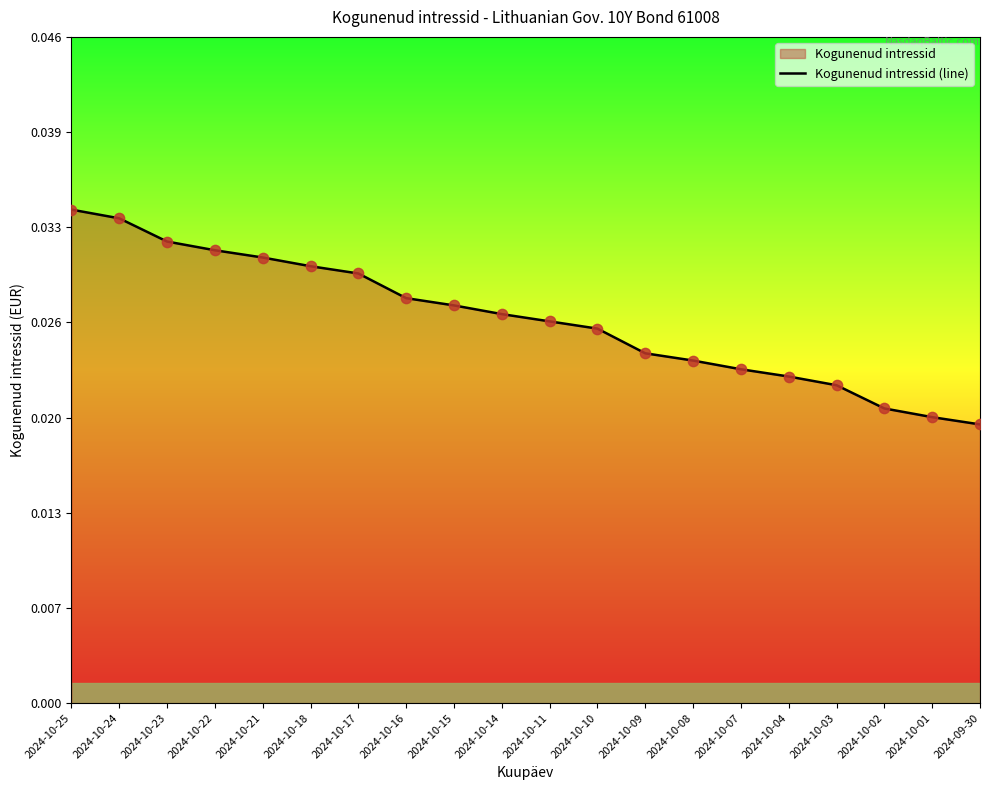

Which has a higher value, 2024-10-08 or 2024-10-21?

2024-10-21